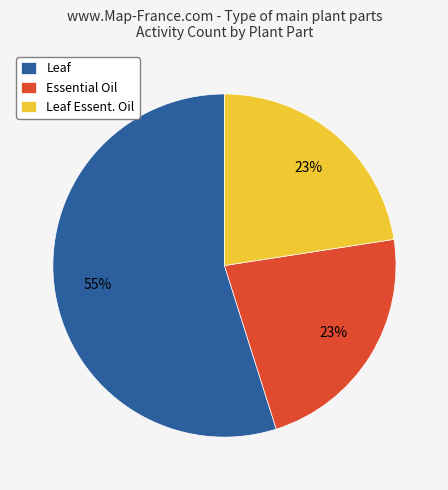

Is the sum of Essential Oil and Leaf greater than half?

Yes